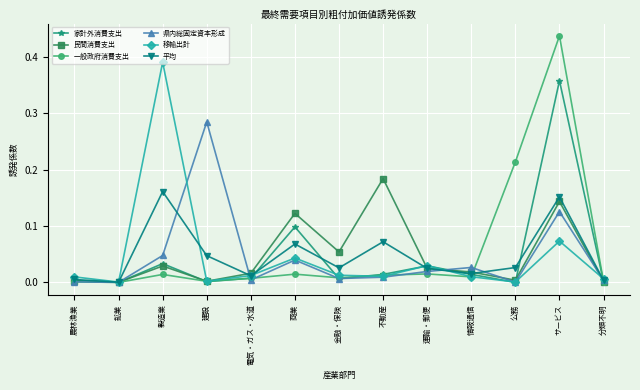

Is this an area chart (filled region under the line)?

No